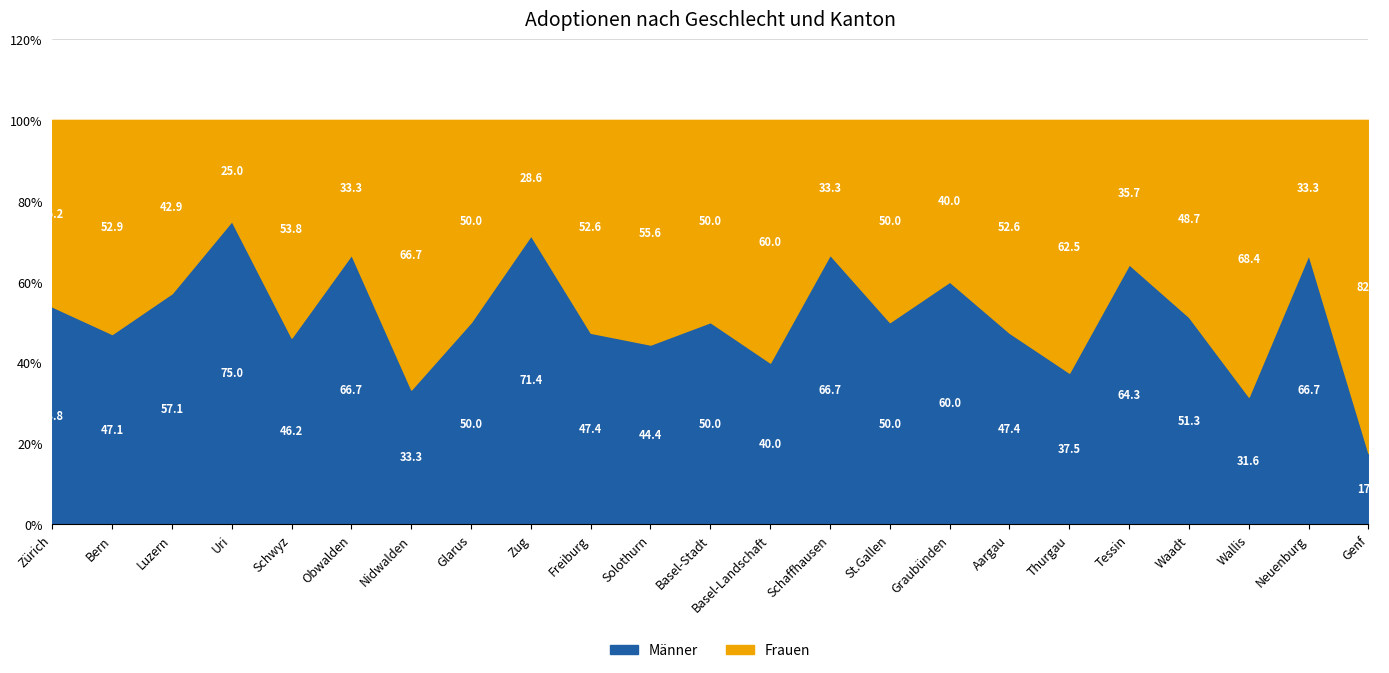

True or false: Frauen has more than 2 points higher than both neighbors.

True